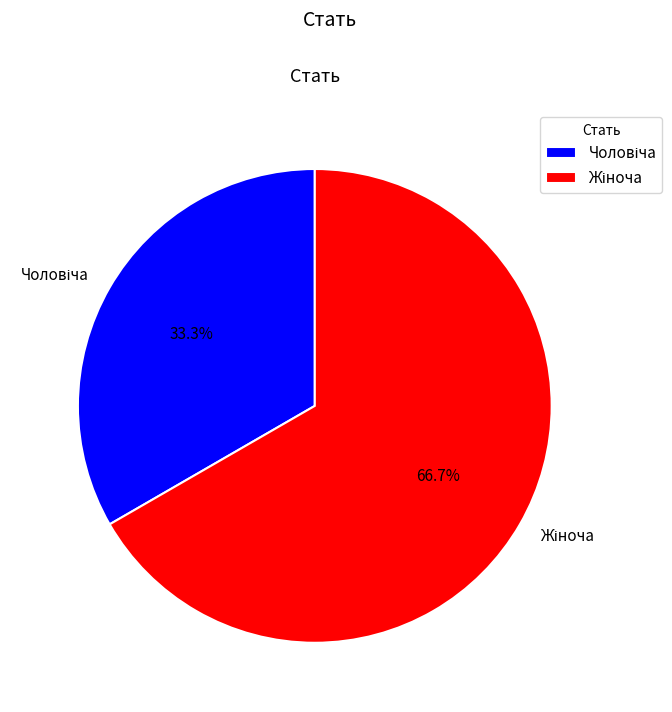

Does any single category account for the majority?

Yes